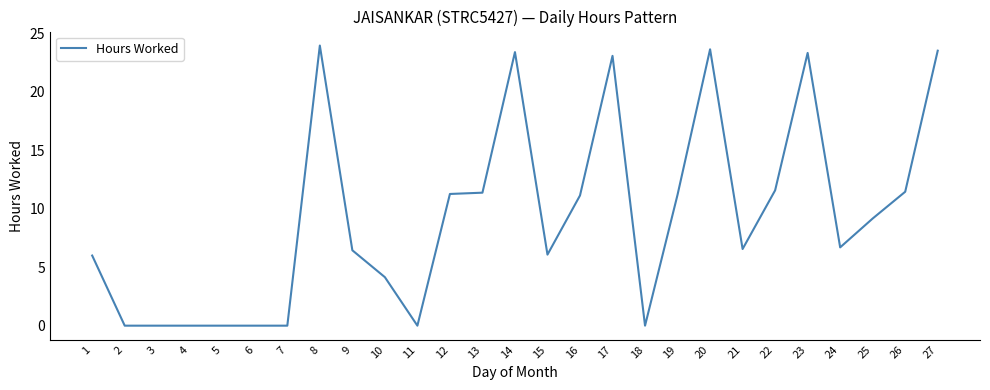

What value does the data have at 24?

6.7